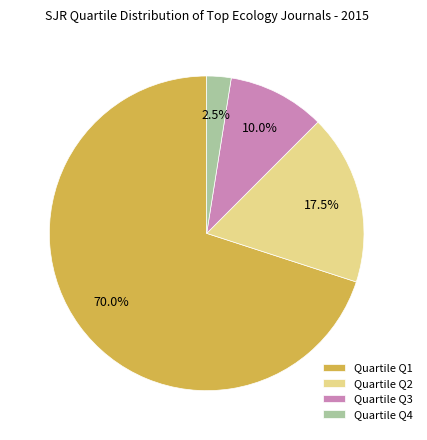

Which category accounts for the majority?

Quartile Q1